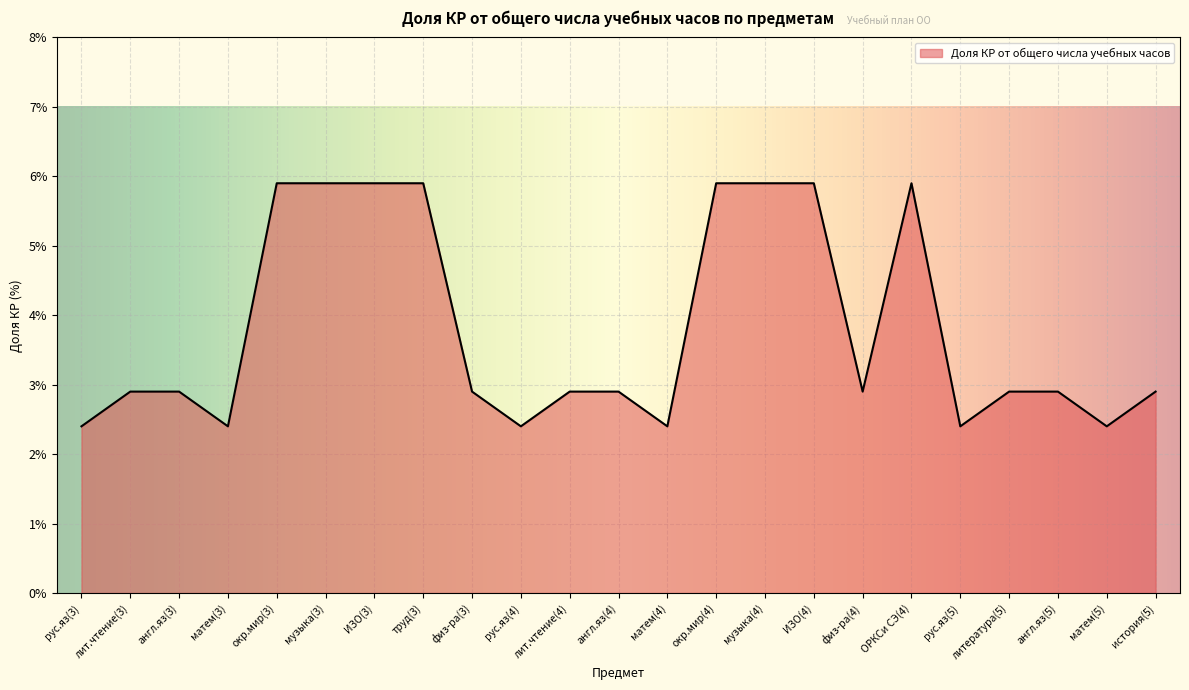

Reading right to left, transcribe all the data shown in this chart.

2.9	2.4	2.9	2.9	2.4	5.9	2.9	5.9	5.9	5.9	2.4	2.9	2.9	2.4	2.9	5.9	5.9	5.9	5.9	2.4	2.9	2.9	2.4